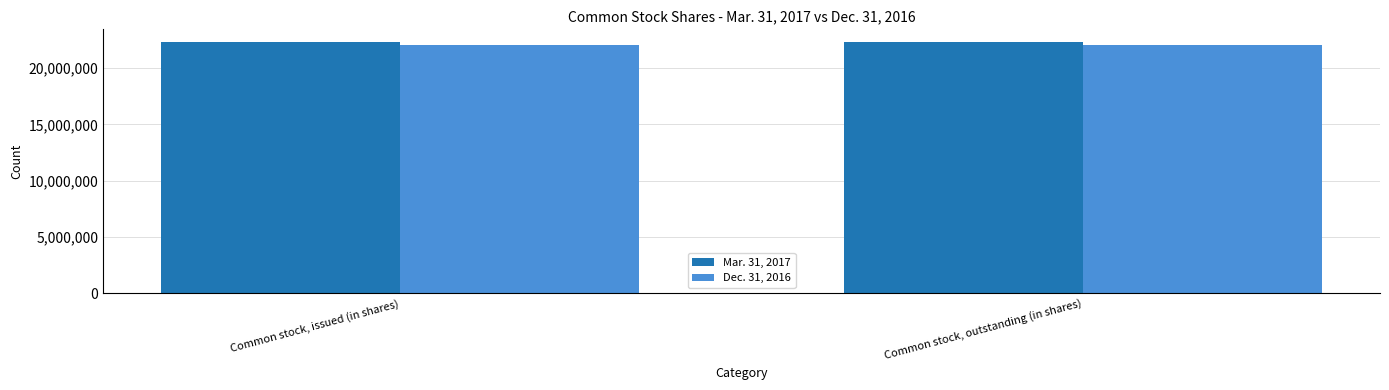

Rank the series at Common stock, outstanding (in shares) from lowest to highest value.

Dec. 31, 2016, Mar. 31, 2017